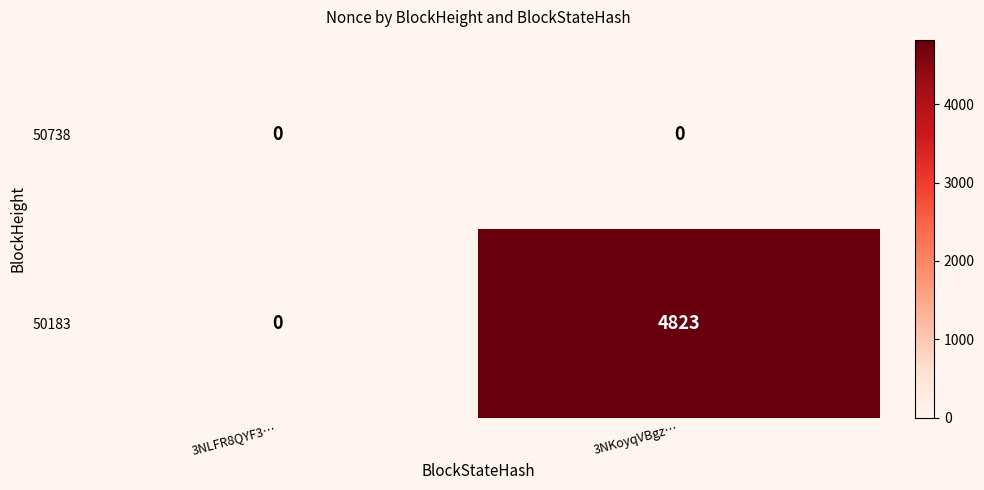

What is the highest value of the 50183 series?

4823